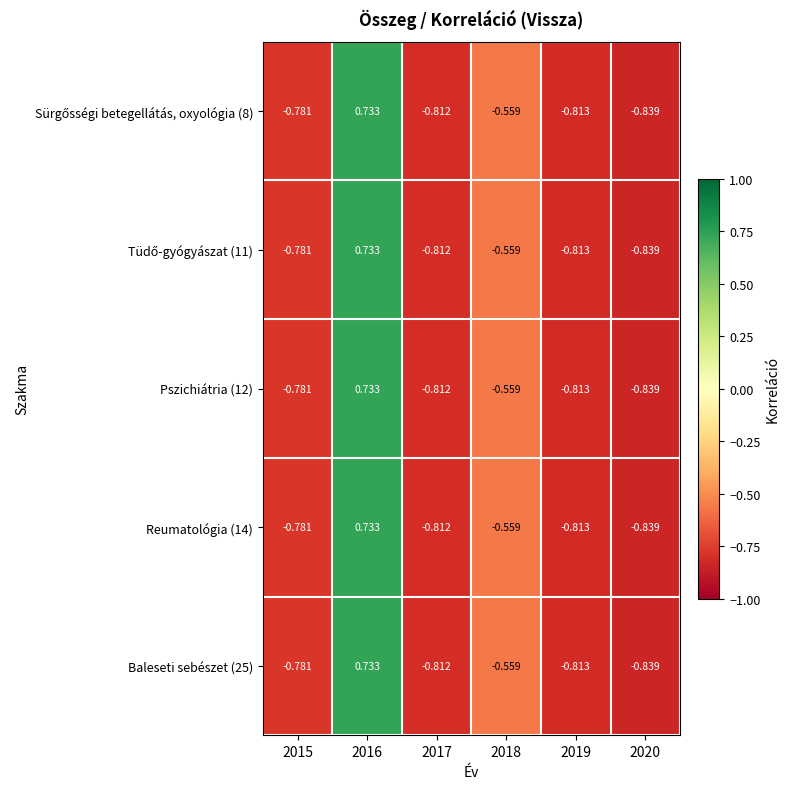

How many data points in Pszichiátria (12) are less than 0?

5